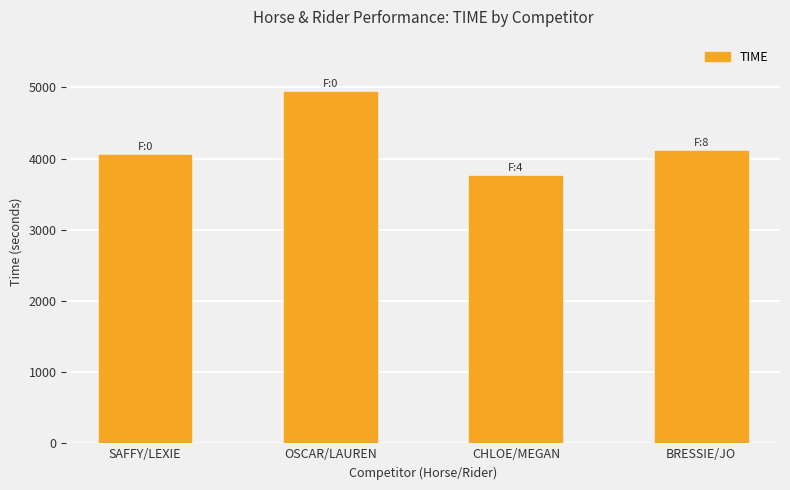

Reading right to left, transcribe all the data shown in this chart.

4110	3753	4932	4056